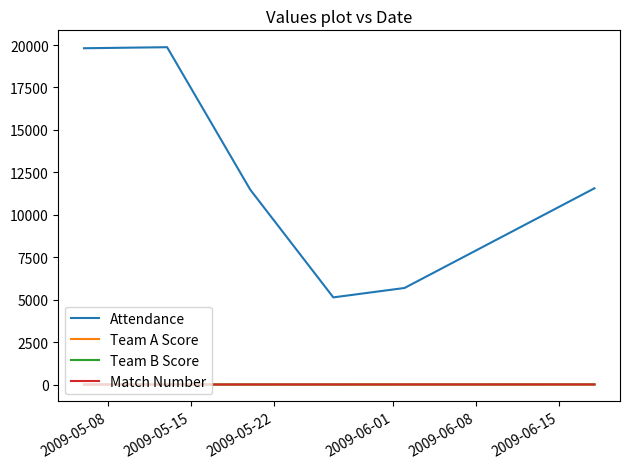

How many intersections are there between Team B Score and Team A Score?

3